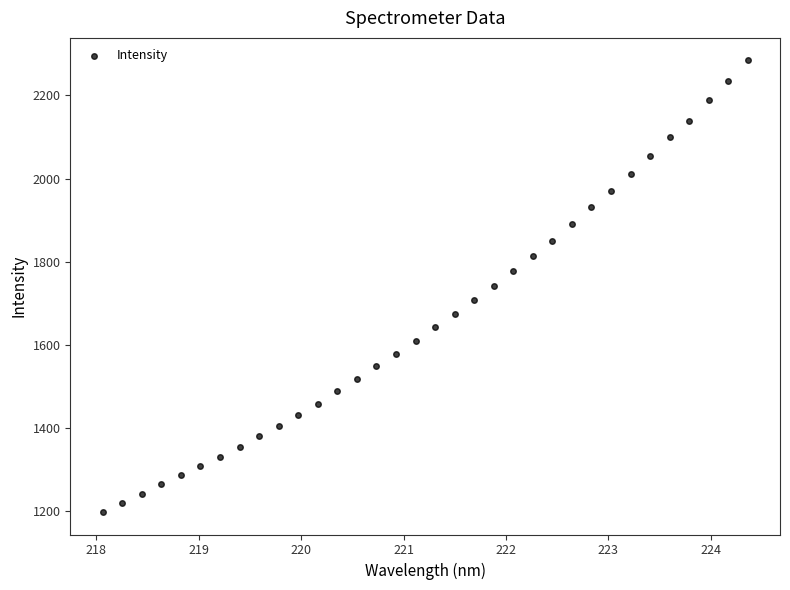

What is the range of X values (max minus min)?

6.3